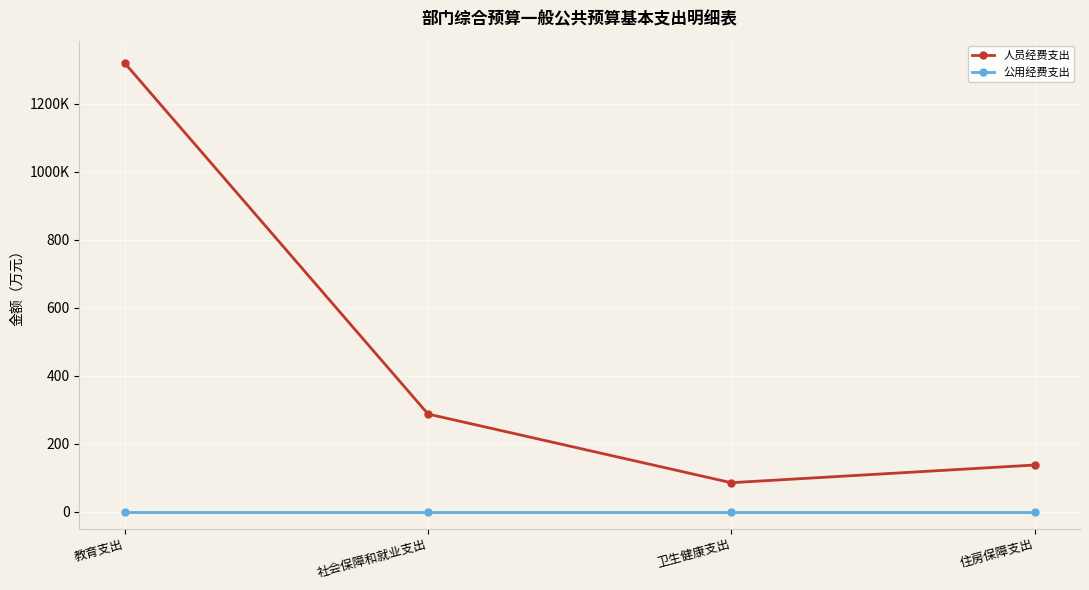

What is the maximum value shown in the chart?

1319.2